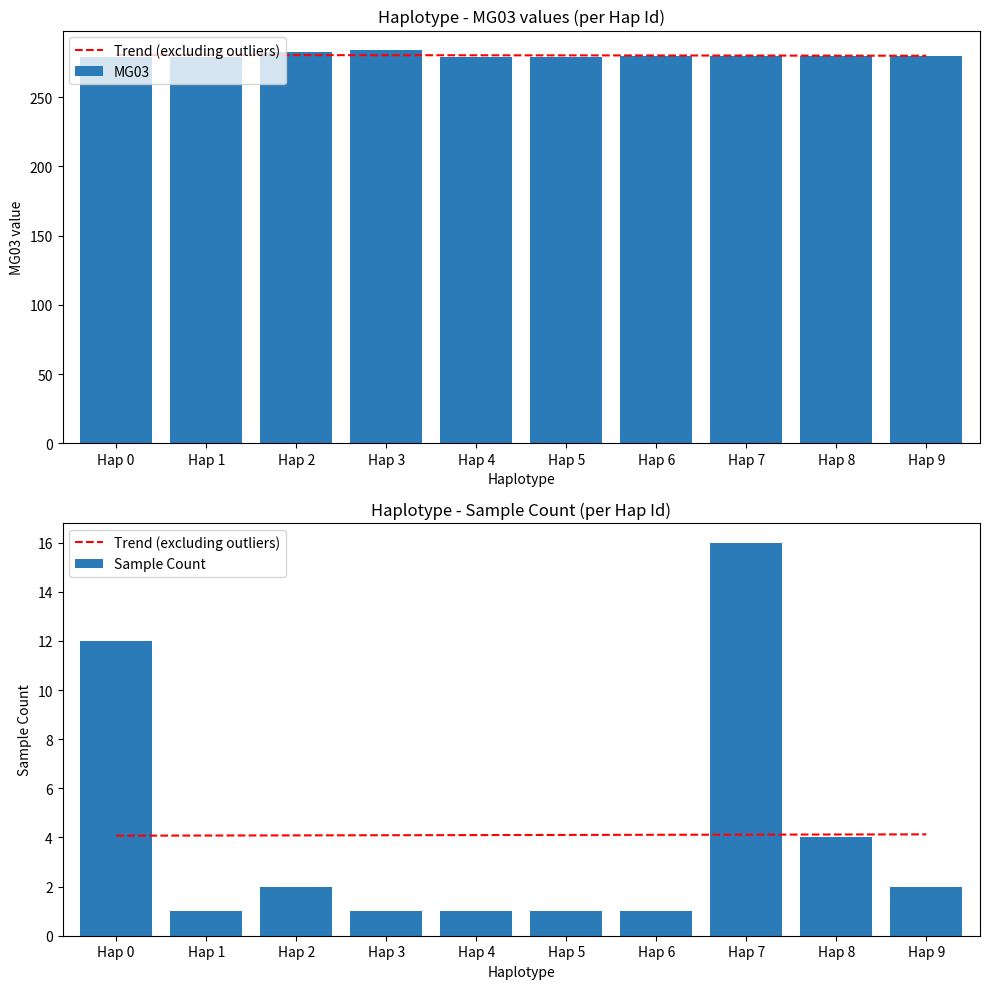

Which series changed the most between Hap 2 and Hap 9?

MG03